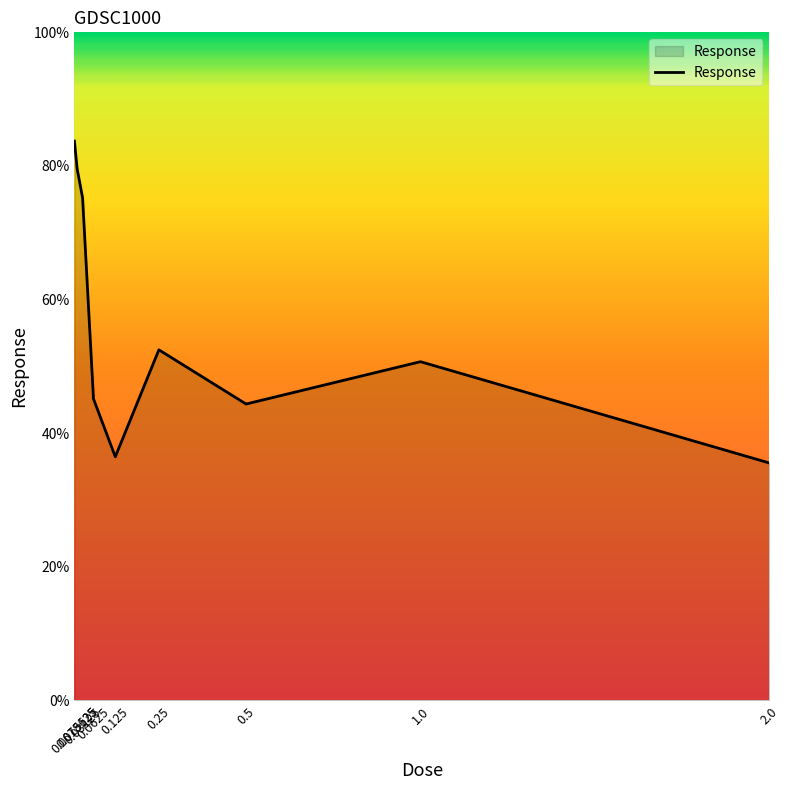

Reading left to right, extract all data points from this chart.

83.7	79.6	75.2	45.1	36.5	52.5	44.4	50.7	35.6